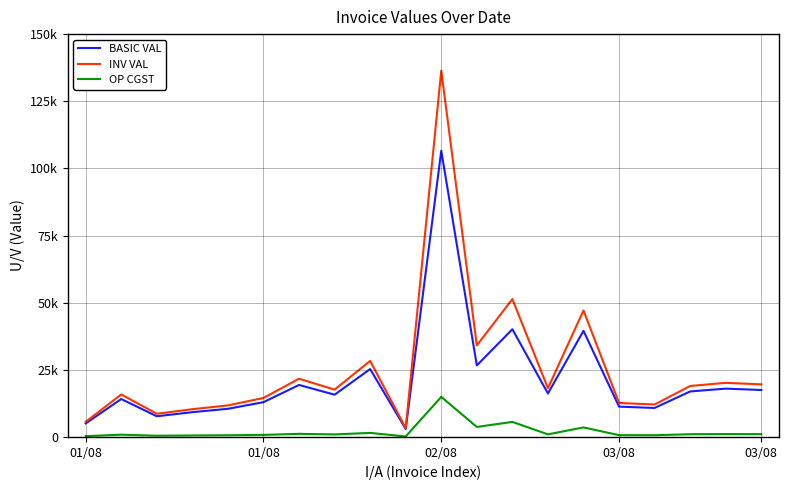

What is the label of the 10th point from the left?

9